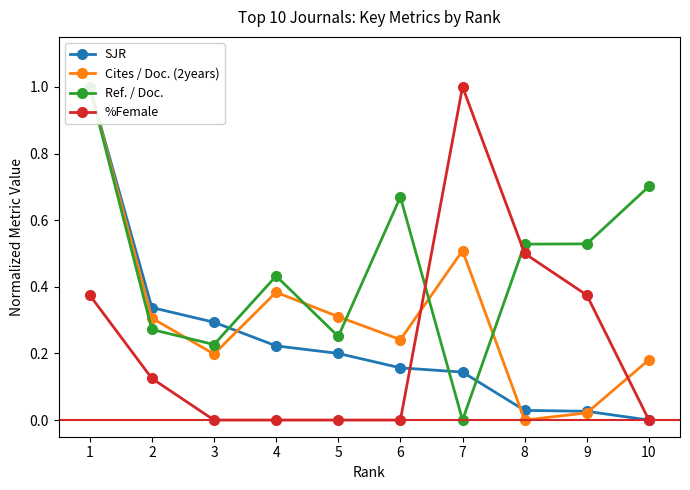

The %Female series shows 0.0 at 5. True or false?

True